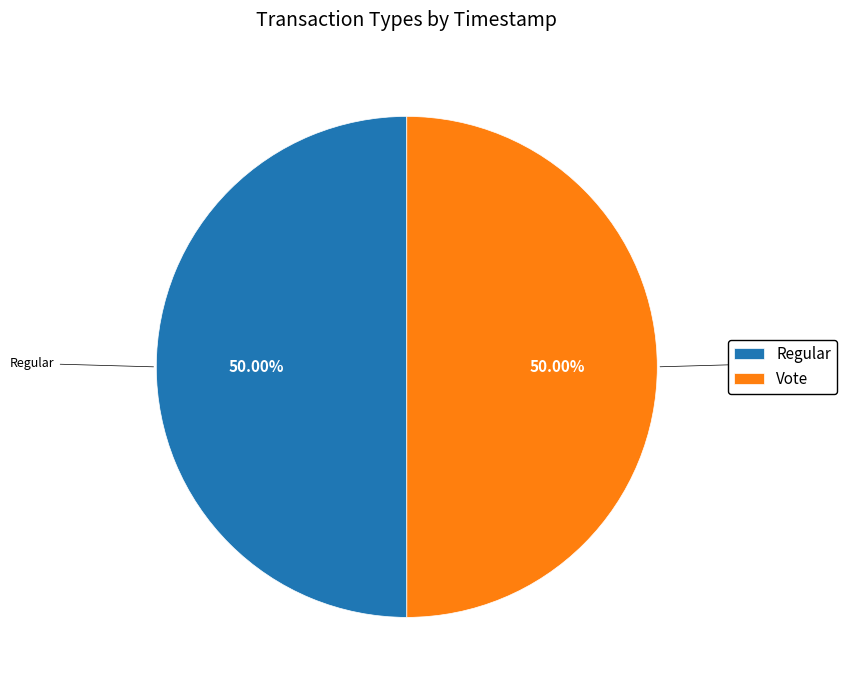

What percentage is the Regular slice, to the nearest percent?

50%